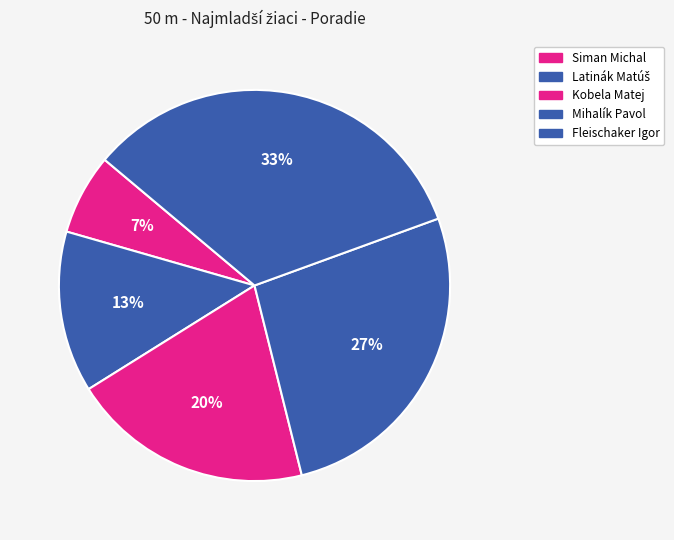

Which category has the smallest portion of the pie?

Siman Michal